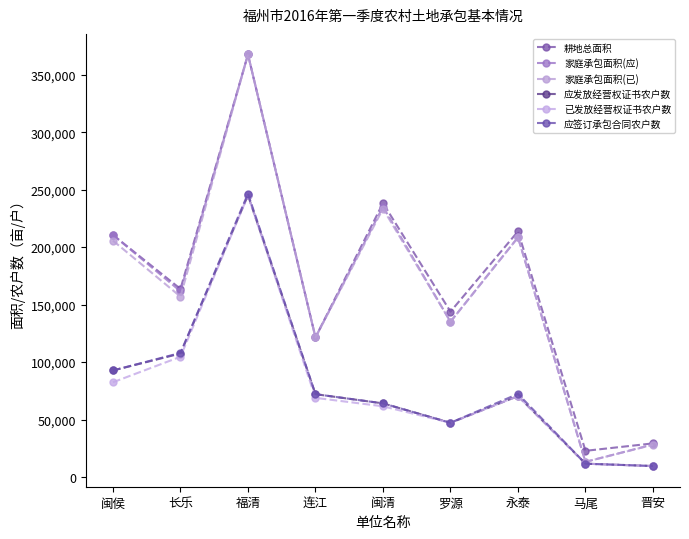

What are all the series names shown in the legend?

耕地总面积, 家庭承包面积(应), 家庭承包面积(已), 应发放经营权证书农户数, 已发放经营权证书农户数, 应签订承包合同农户数